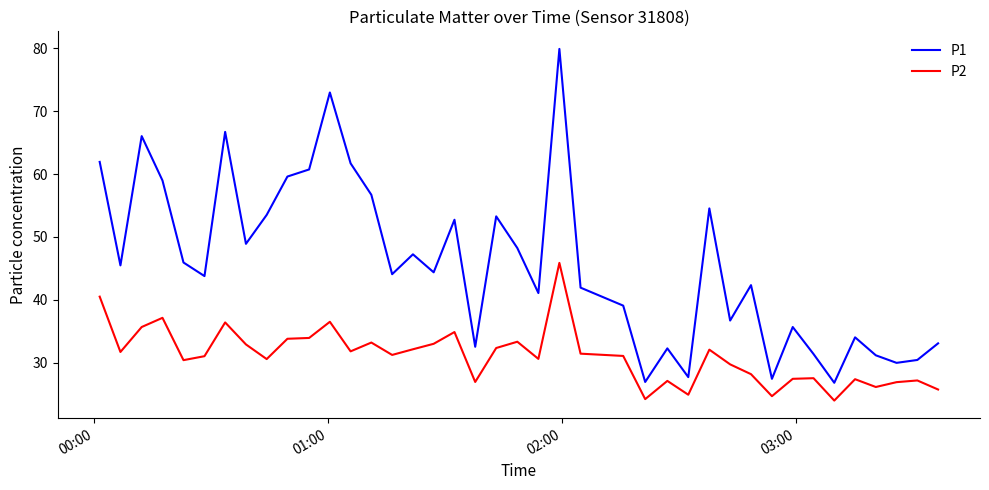

Is this an area chart (filled region under the line)?

No